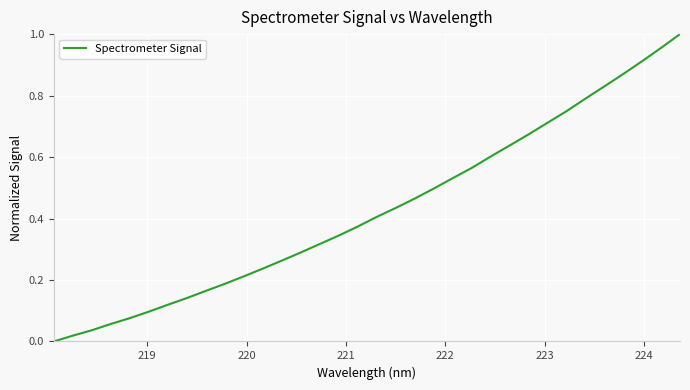

How many categories are shown in the chart?

34